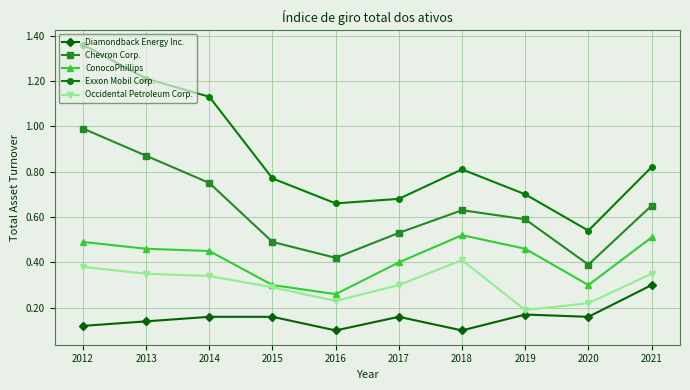

Which label corresponds to the largest value in the chart?

2012